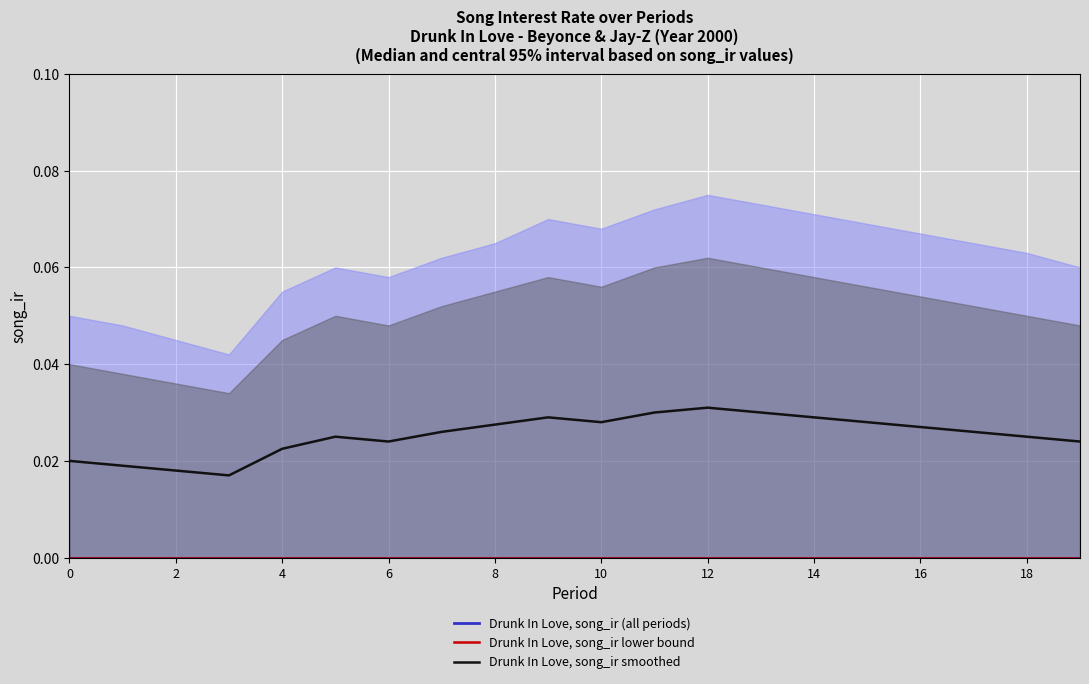

In Drunk In Love, song_ir smoothed, how many points are higher than both neighbors (excluding endpoints)?

3